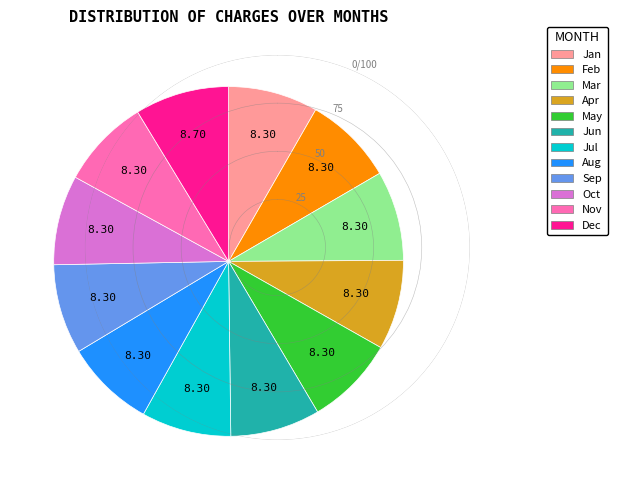

Is there any slice that represents more than half of the pie?

No